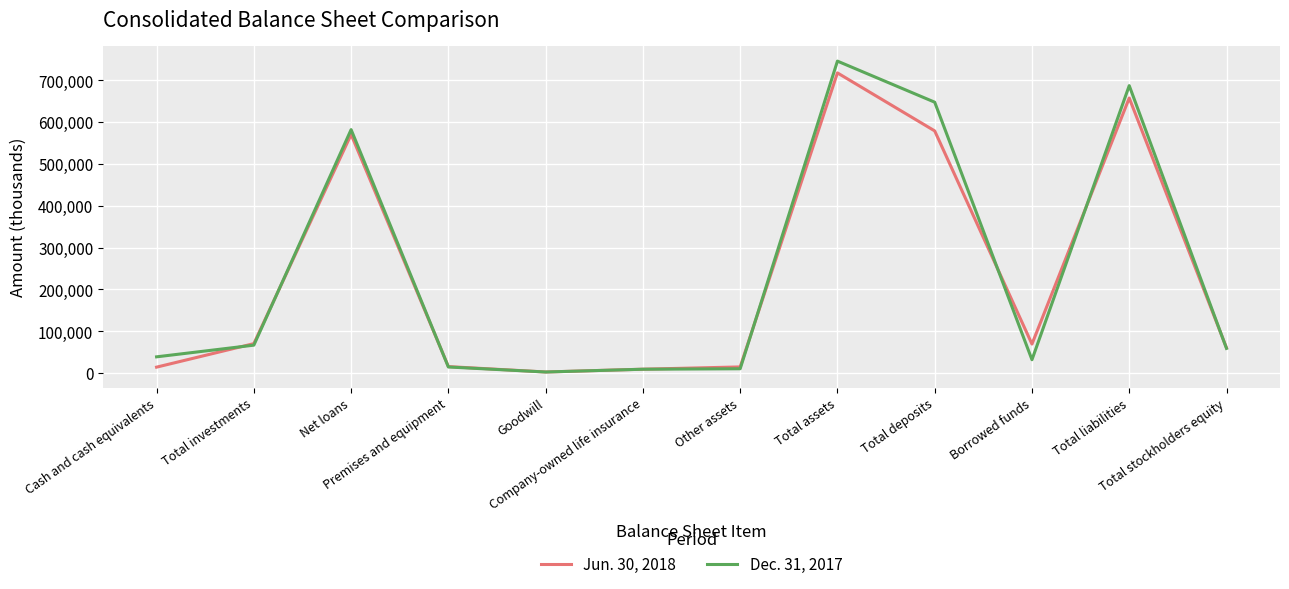

Which series has the widest spread of values?

Dec. 31, 2017